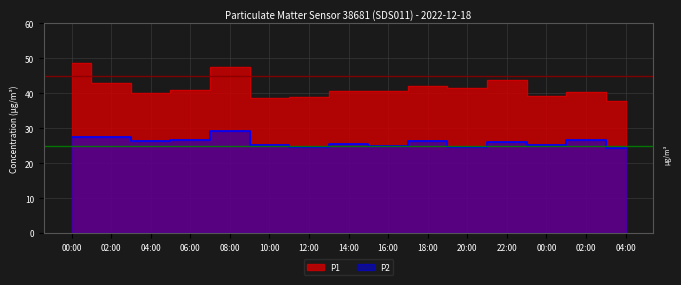

How many lines are shown in the chart?

2